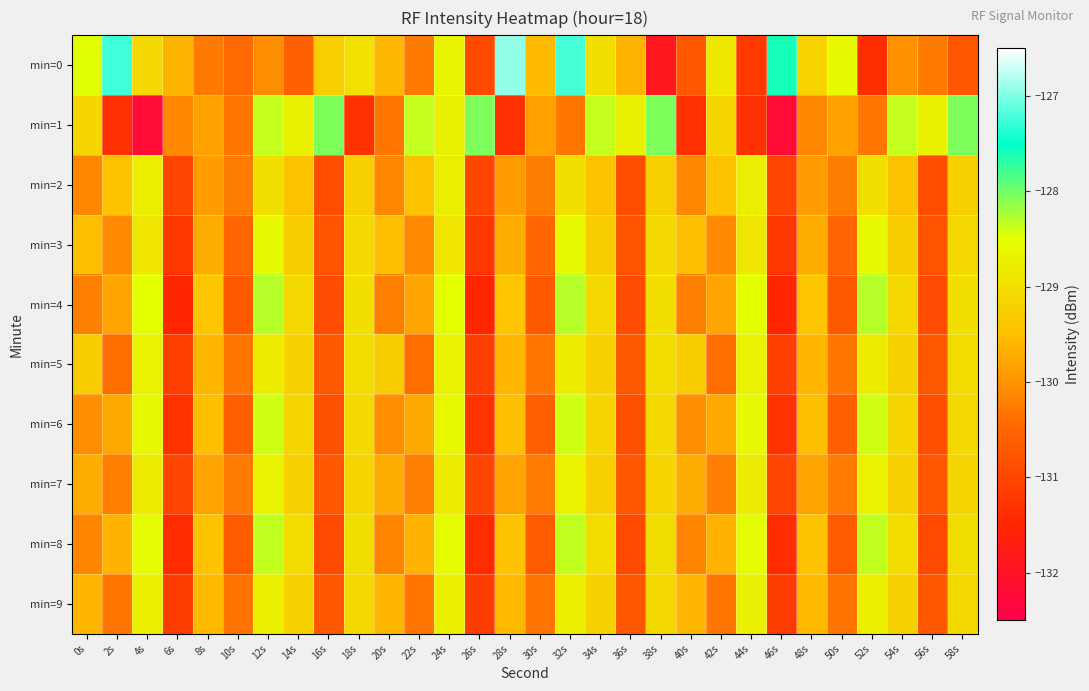

At which category is the sum across all series the highest?

32s